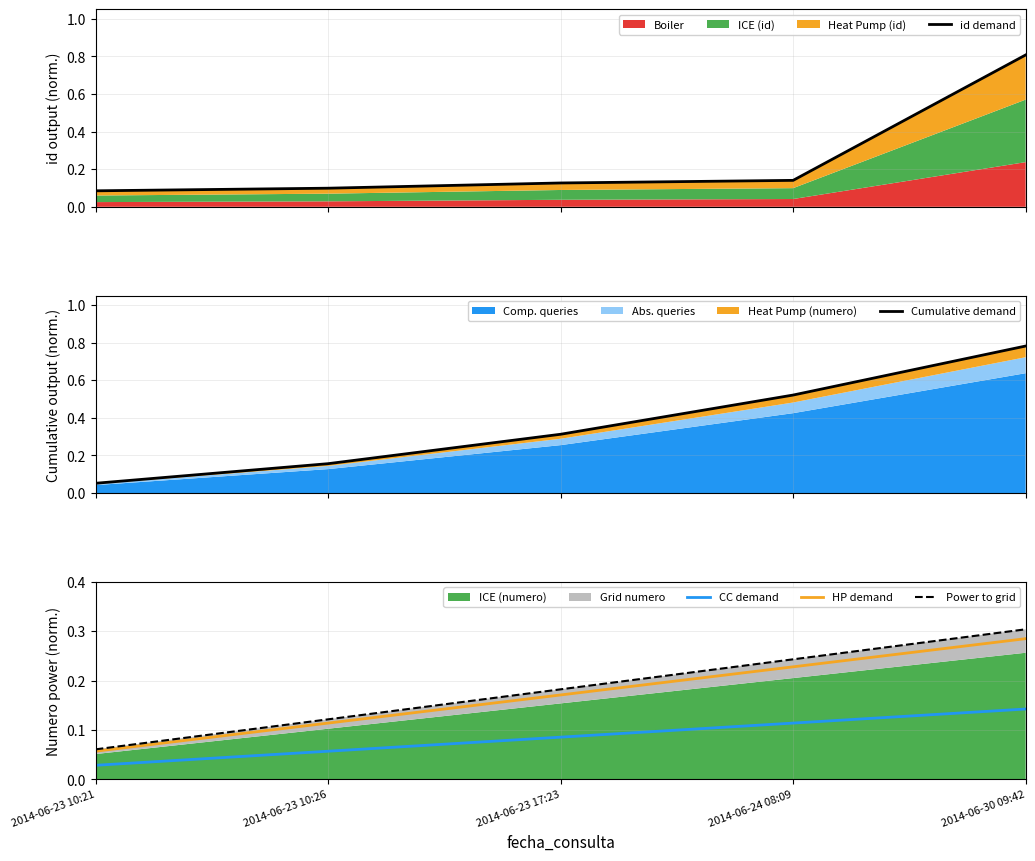

Read the HP demand value at 2014-06-23 17:23.

0.2